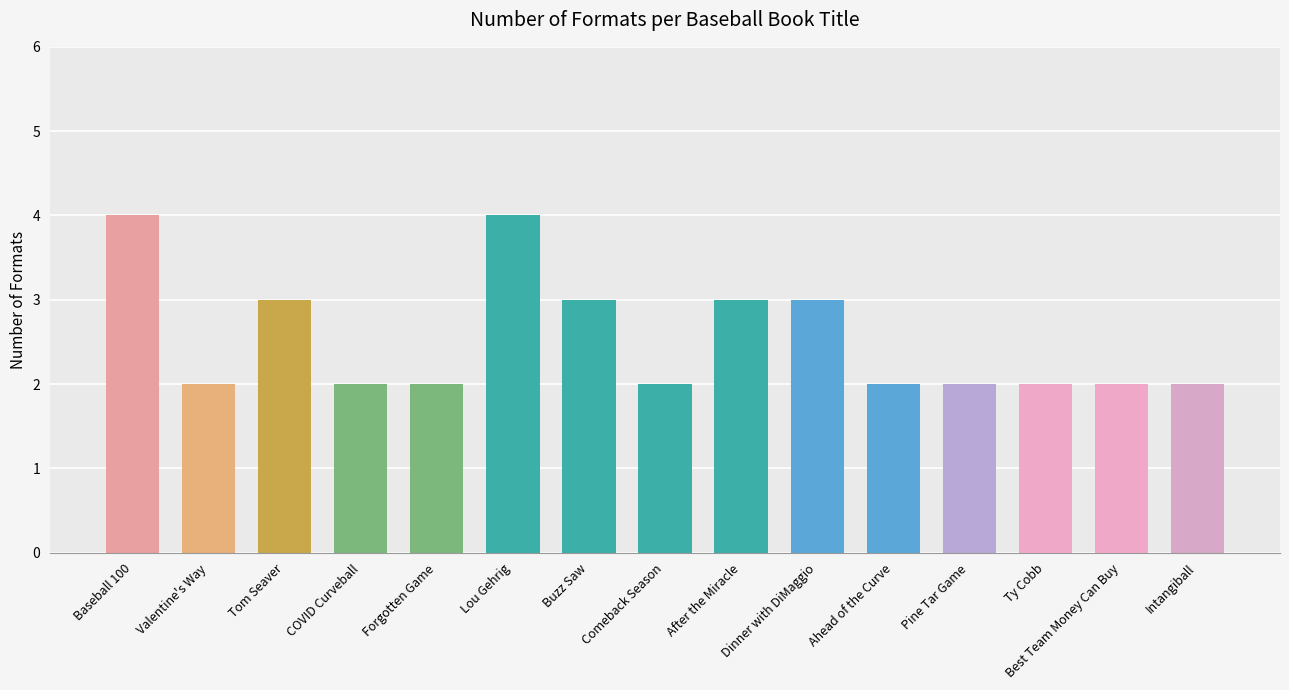

What is the sum of the values at Ahead of the Curve and After the Miracle?

5